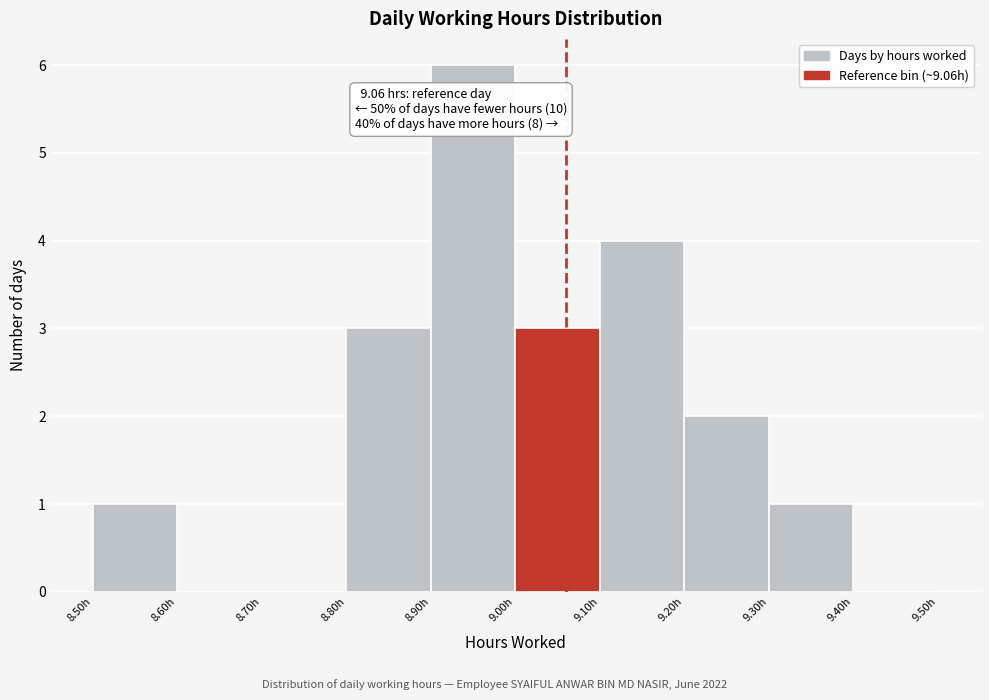

Over which range of the x-axis is the bar tallest?

8.9 to 9.0